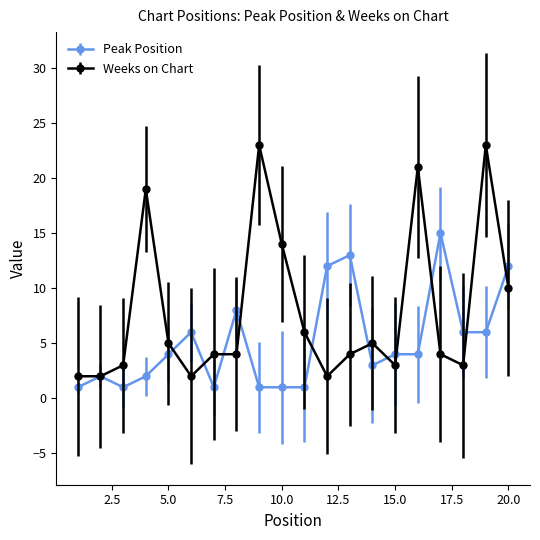

What is the lowest value of the Weeks on Chart series?

2